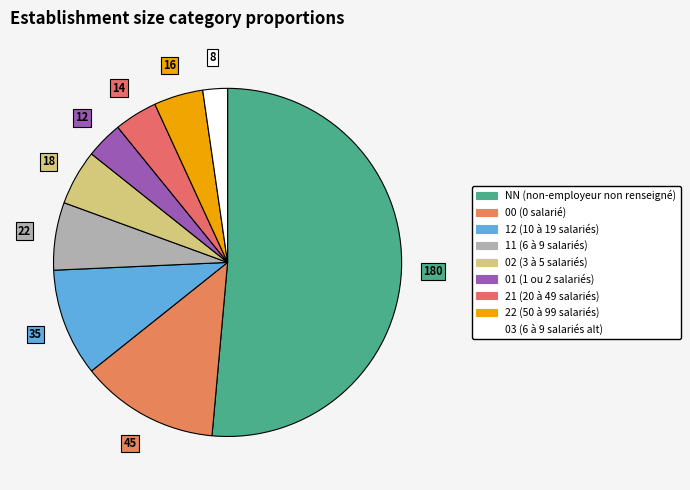

How many slices are in this pie chart?

9